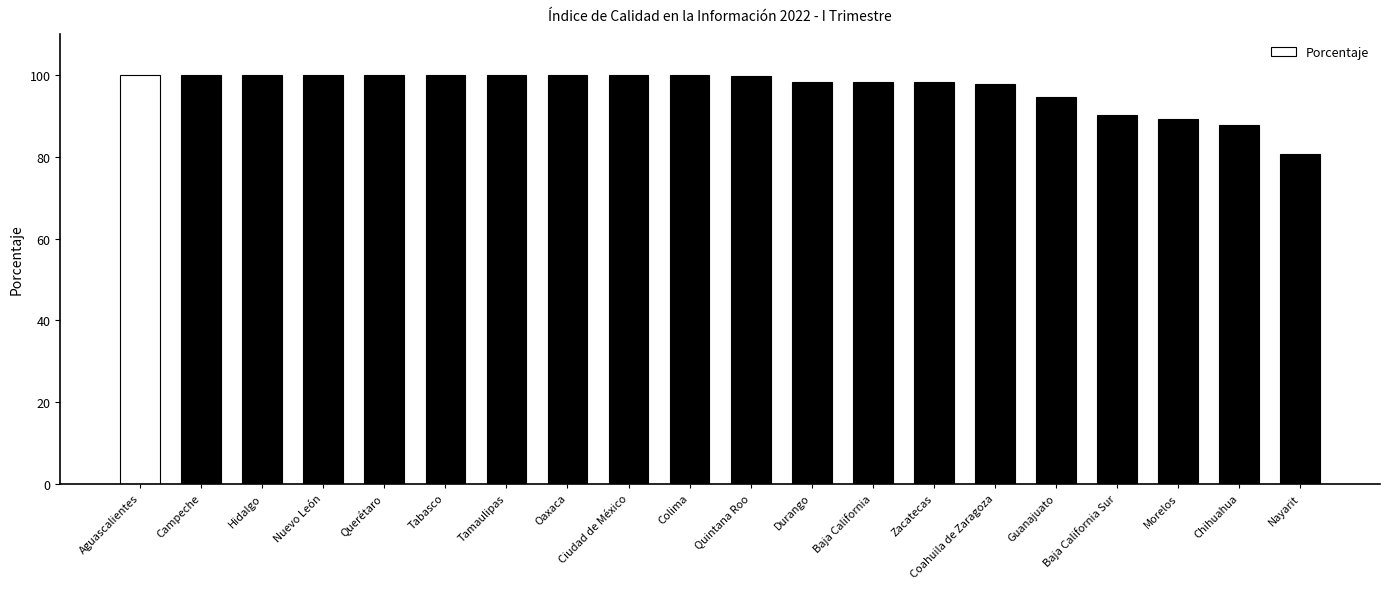

What is the value of the 13th bar from the left?

98.3